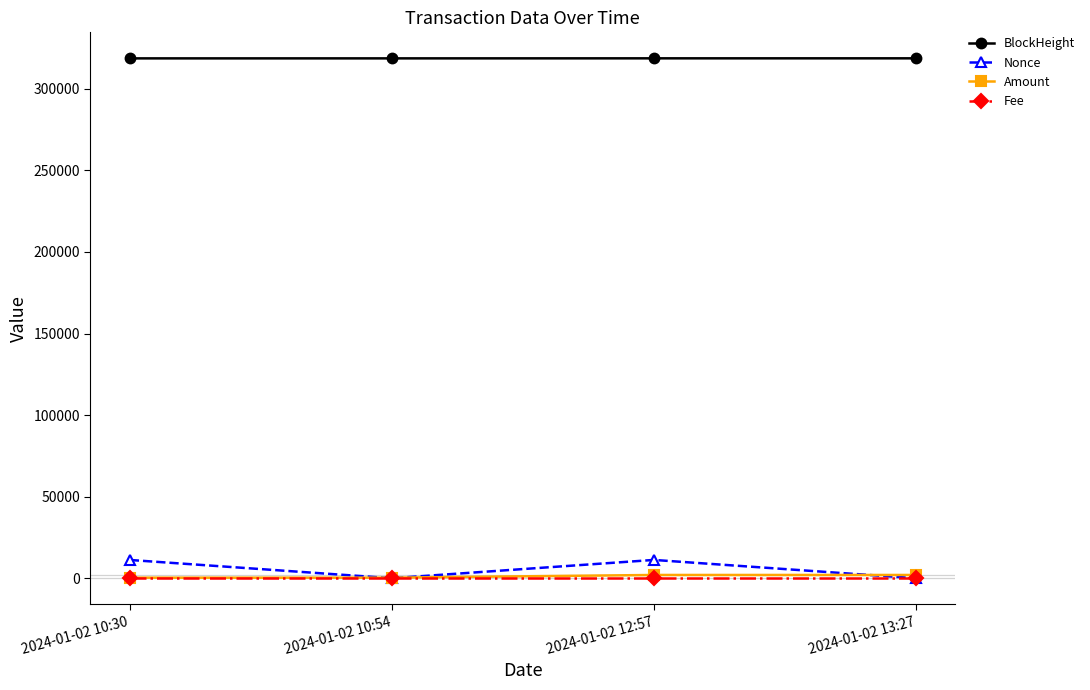

What is the greatest value displayed?

318665.0